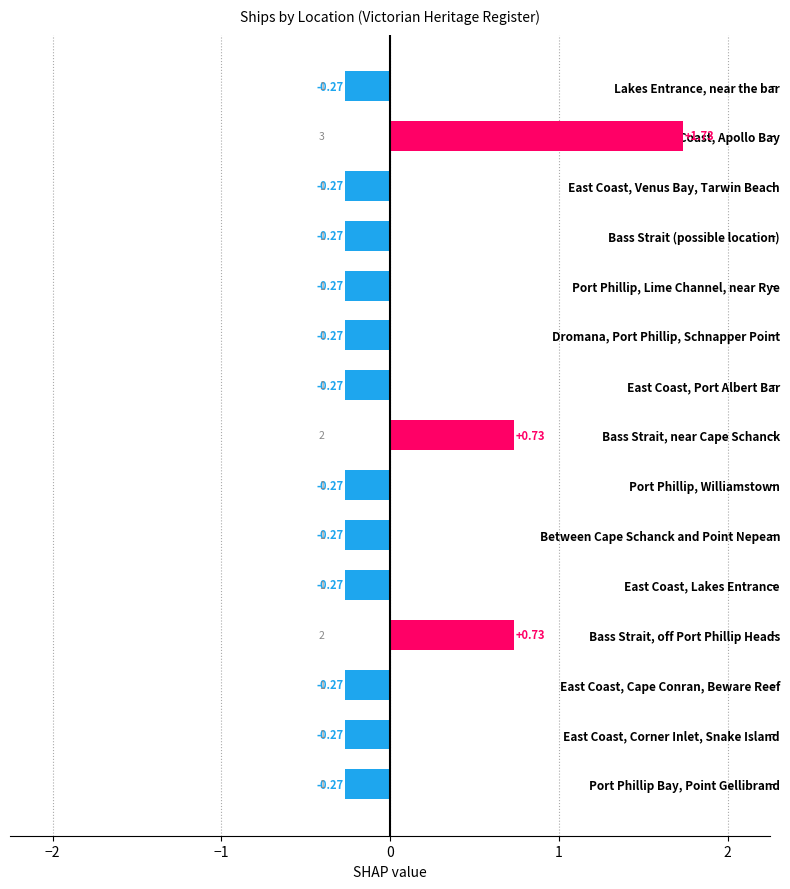

What is the label of the 11th bar from the bottom?

Port Phillip, Lime Channel, near Rye